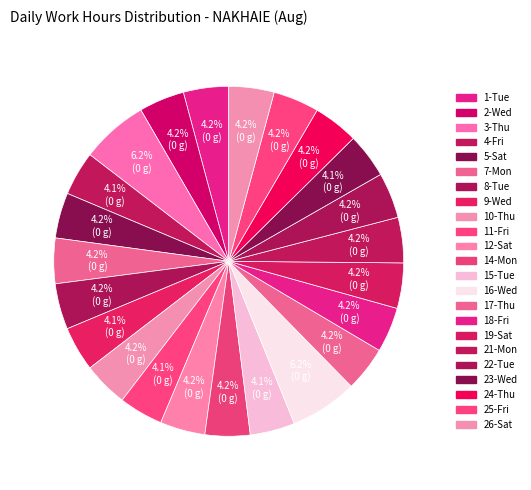

What percentage is NOT represented by 10-Thu?

95.8%